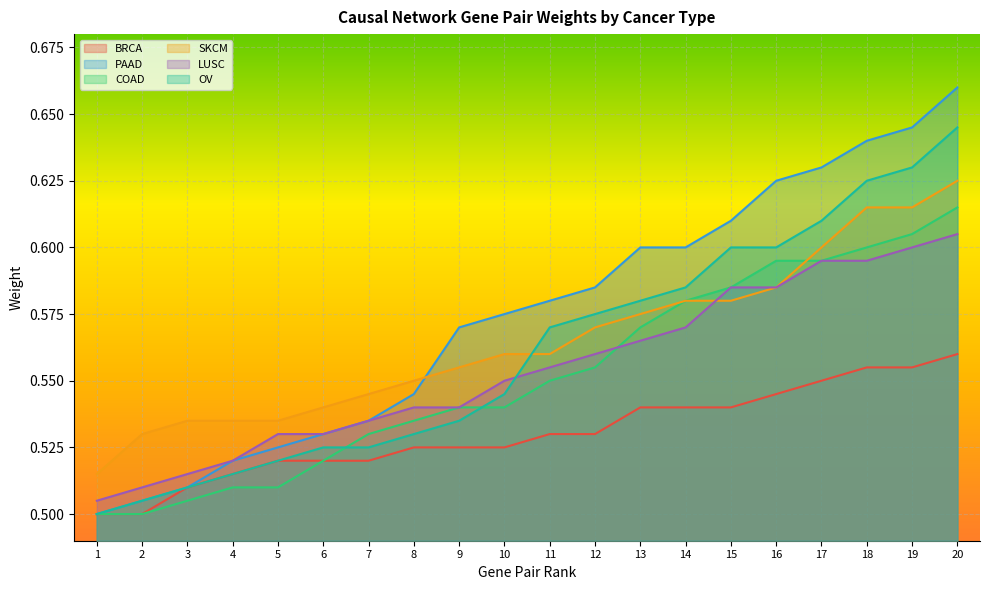

What is the approximate value of COAD at 7?

0.5